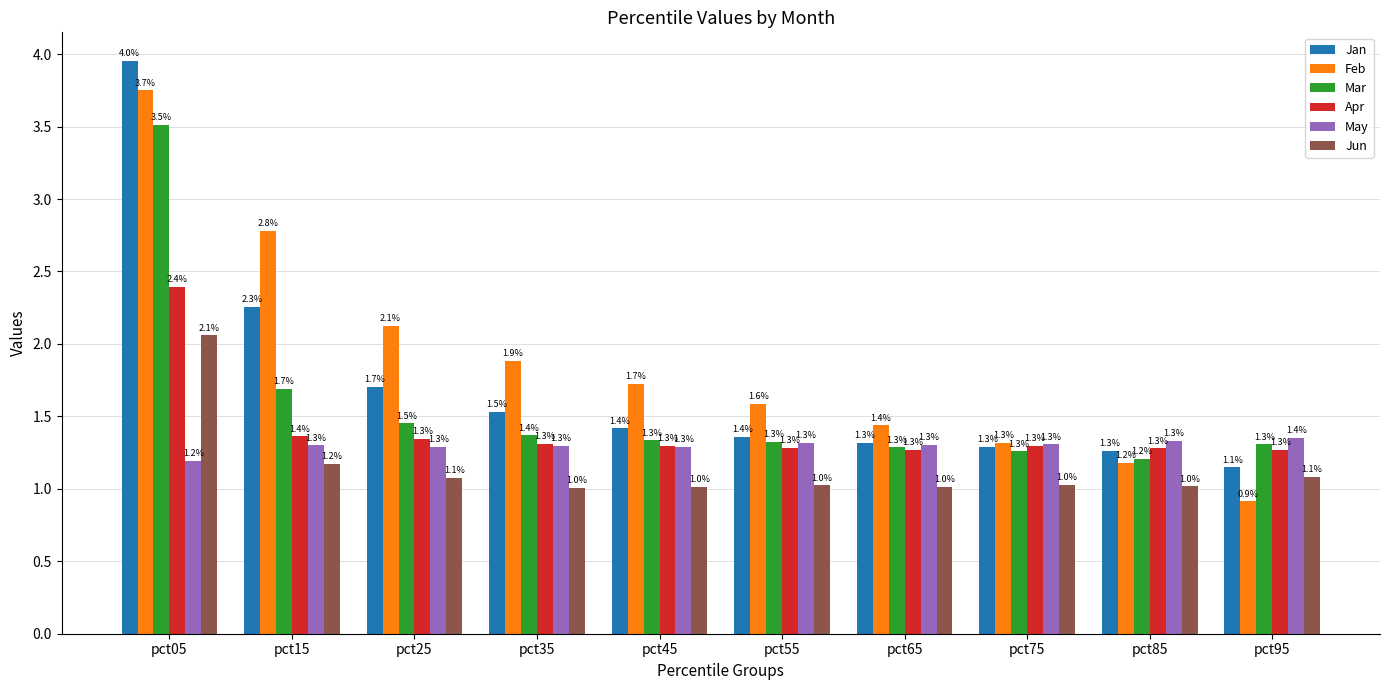

List the series in order of their peak value, lowest first.

May, Jun, Apr, Mar, Feb, Jan